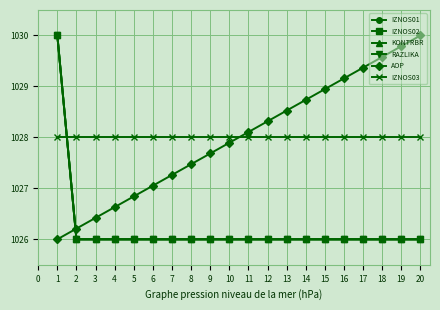

The value of AOP at 12 is 355.2. True or false?

False